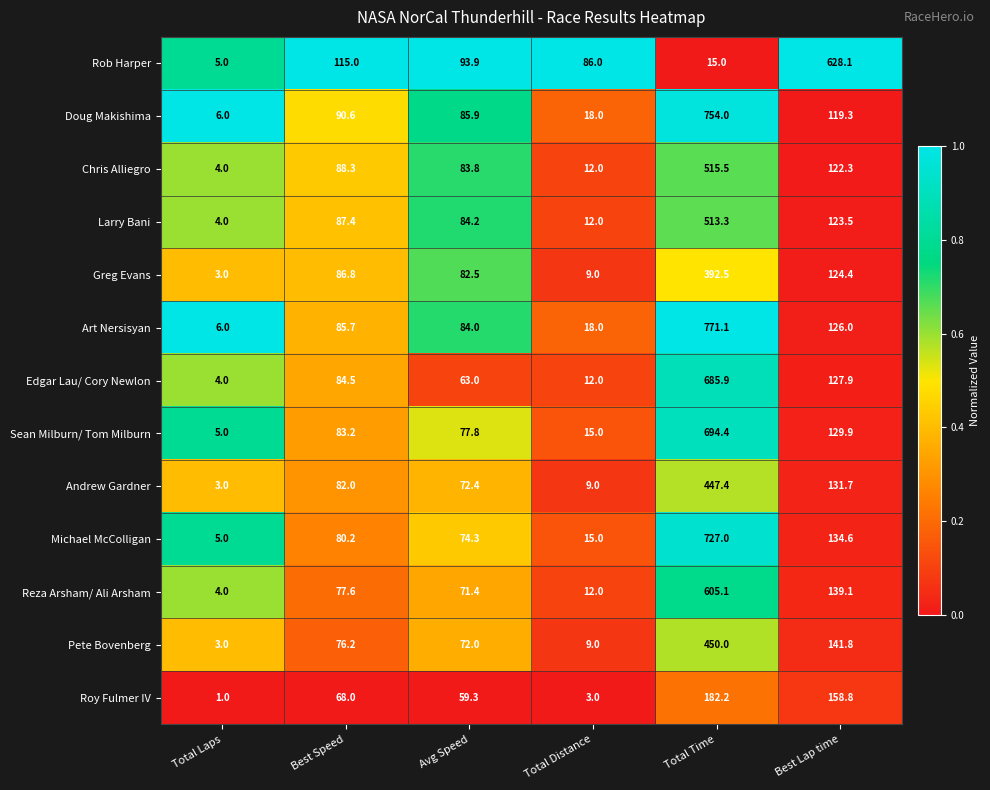

At which label is Roy Fulmer IV closest to 91?

Best Speed